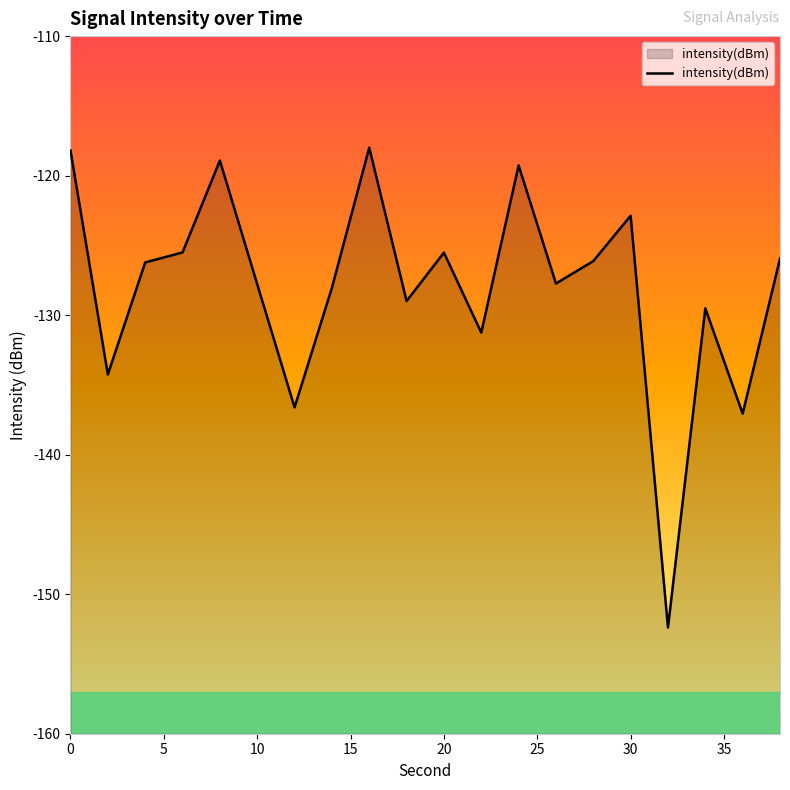

True or false: the data shows -54.9 at 10.

False